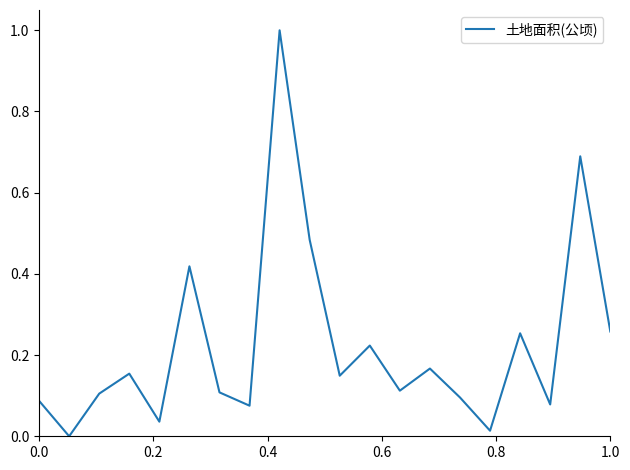

What is the difference between the maximum and minimum values?

1.0